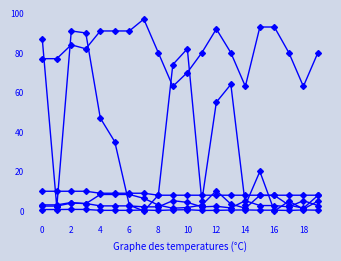

True or false: Aandeel wereldmarkt has a value of 1.4 at 14.

False